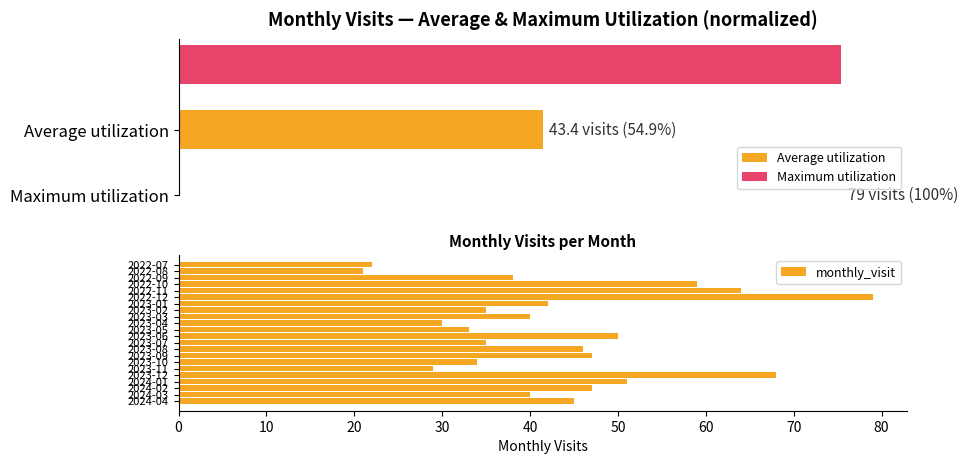

What is the difference between the second highest and minimum values in the monthly_visit series?

47